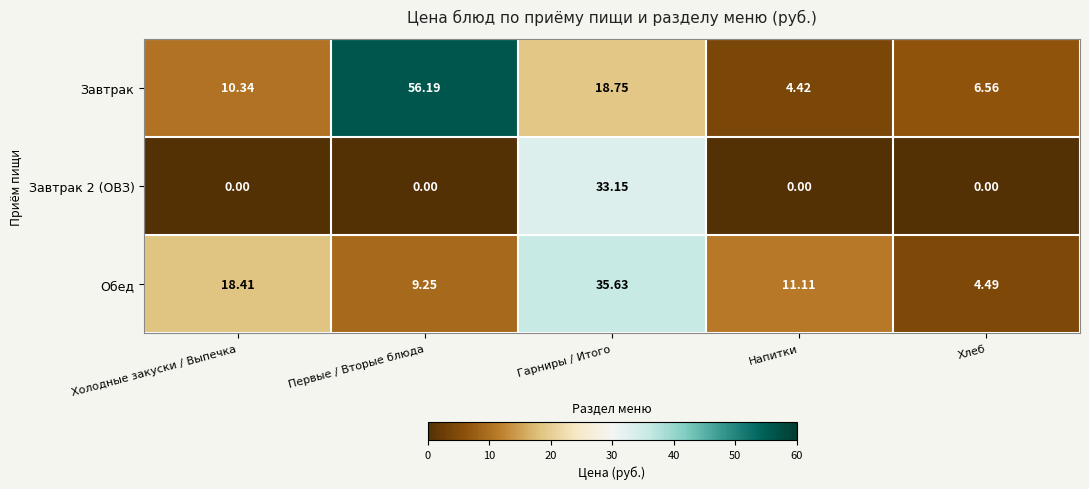

Which series changed the most between Напитки and Хлеб?

Обед